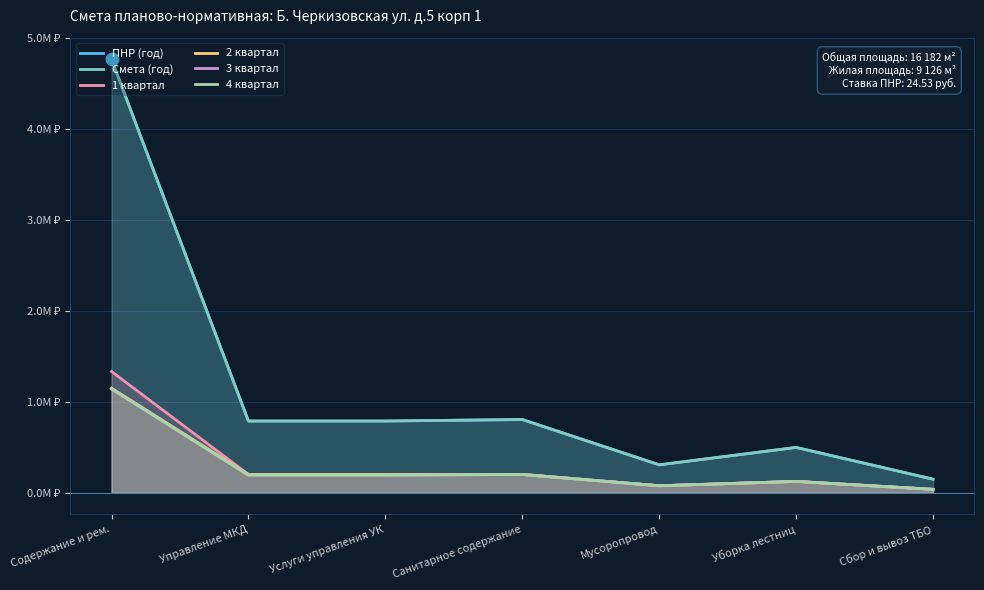

How many interior local peaks does the 4 квартал series have?

2